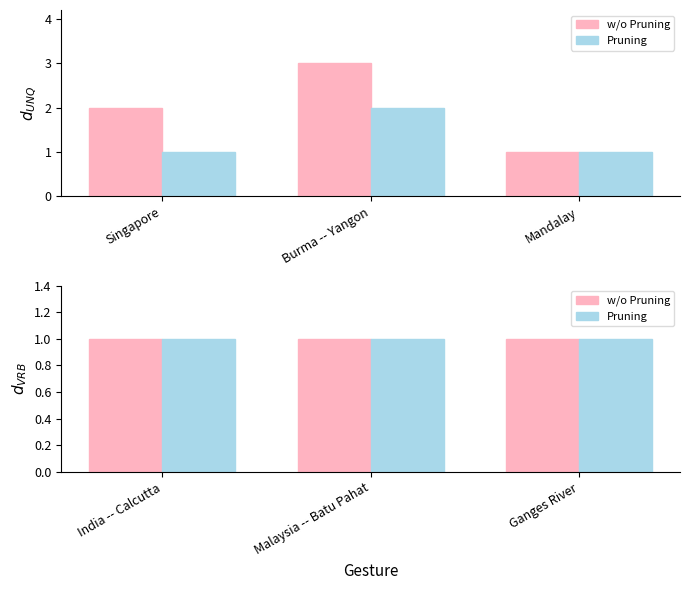

What is the greatest value displayed?

3